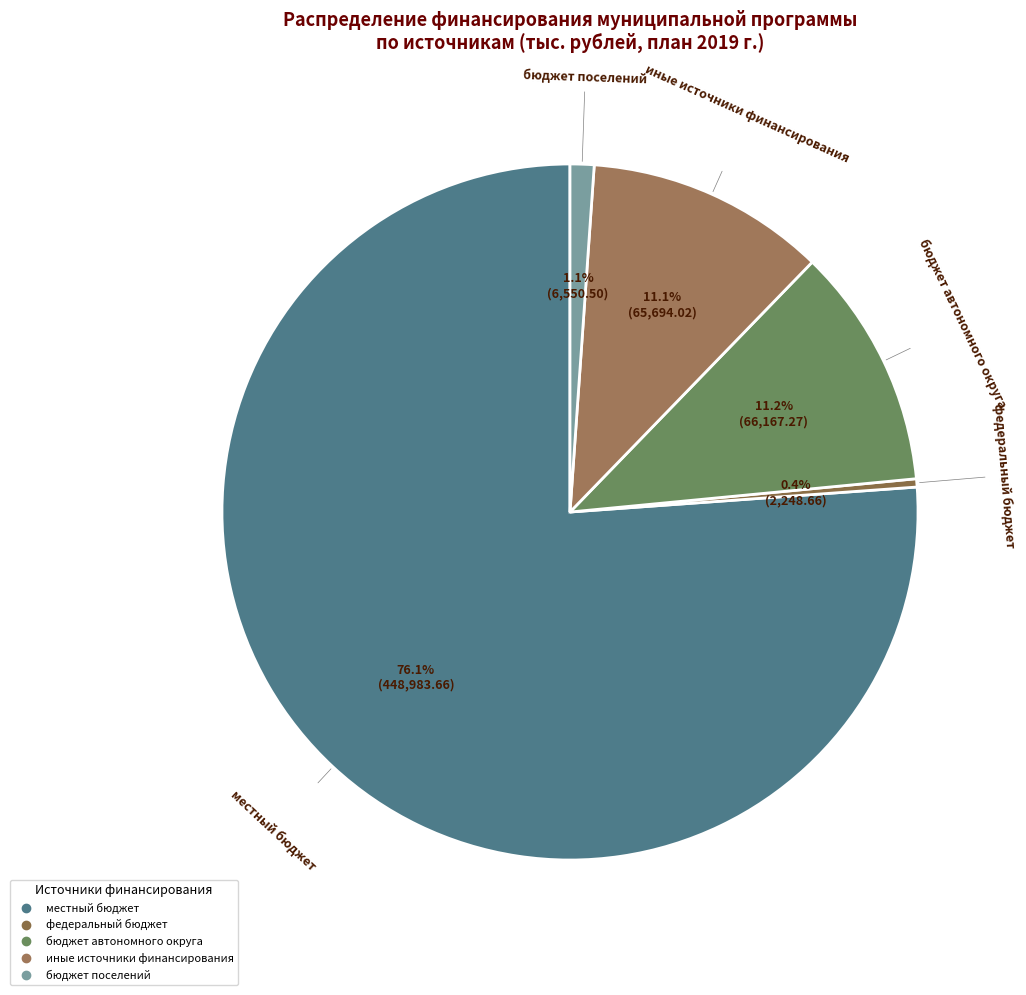

Which category has the biggest portion of the pie?

местный бюджет